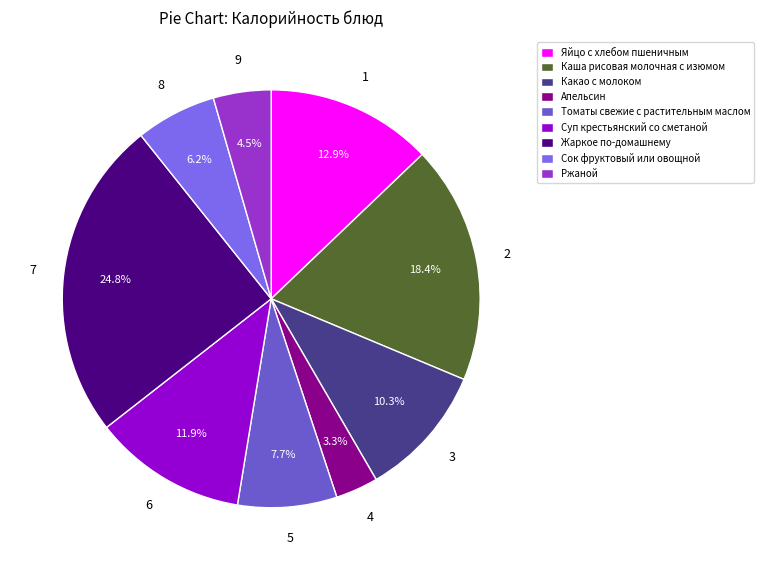

Do Какао с молоком and Сок фруктовый или овощной together represent more than half of the pie?

No